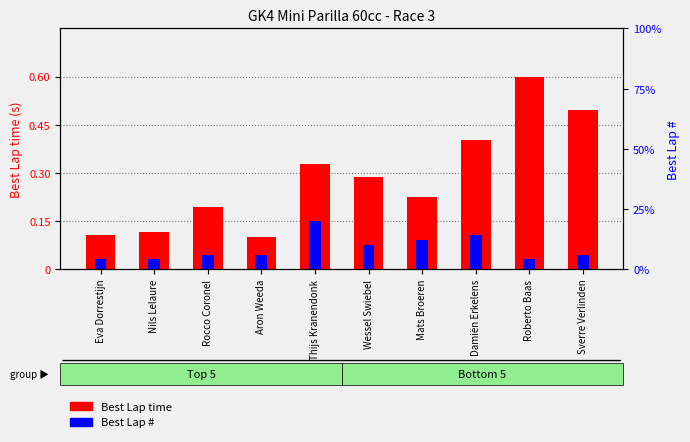

How many groups of bars are there?

10